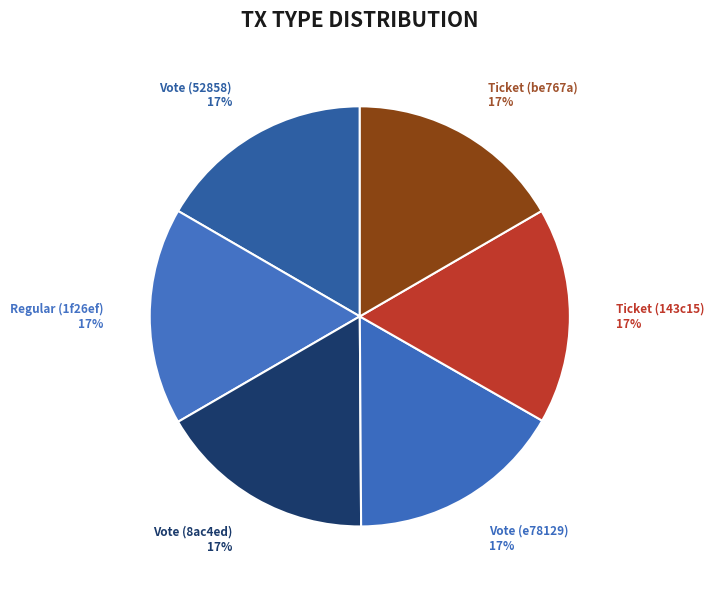

How many segments does this pie chart have?

6